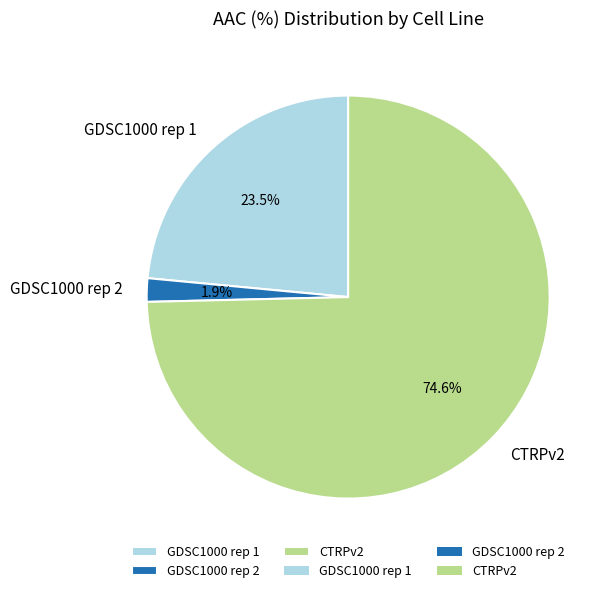

To the nearest percent, what is the average slice percentage?

33%